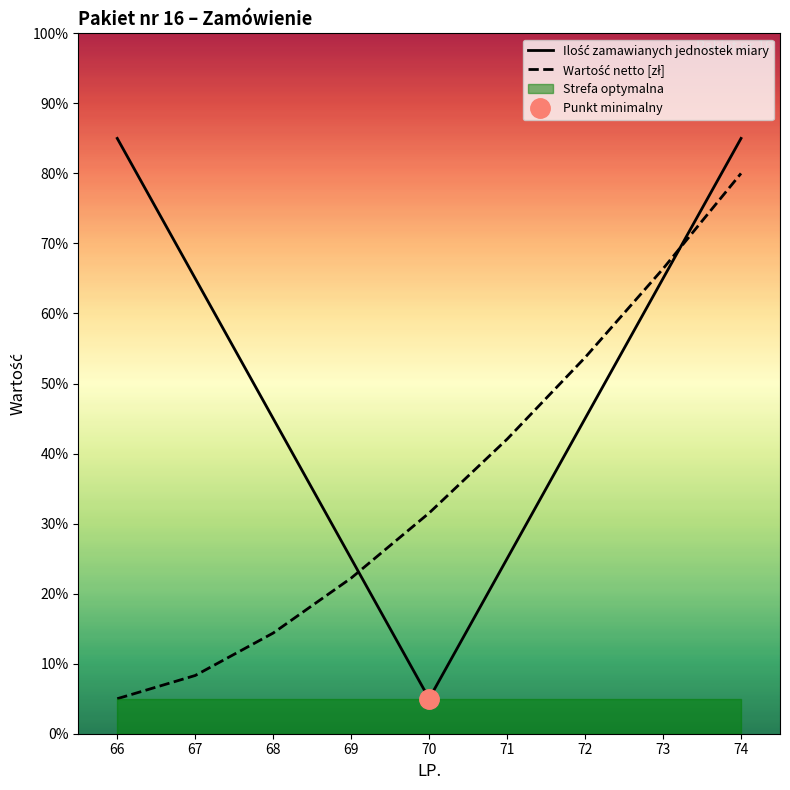

How many data points in Wartość netto [zł] are less than 31?

4